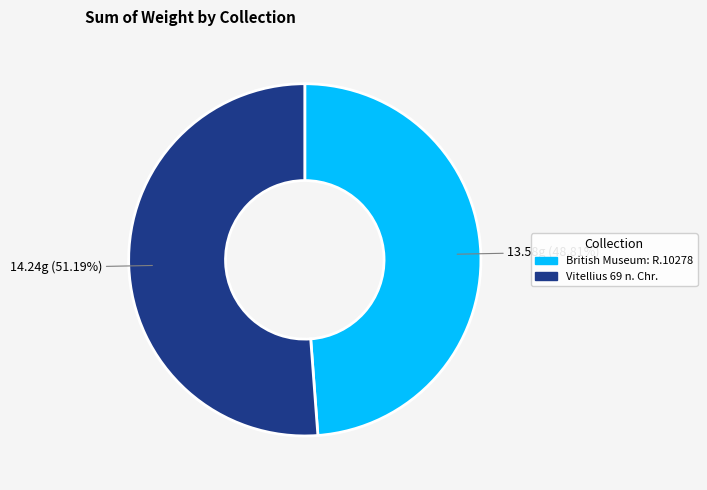

Which category accounts for the majority?

Vitellius 69 n. Chr.